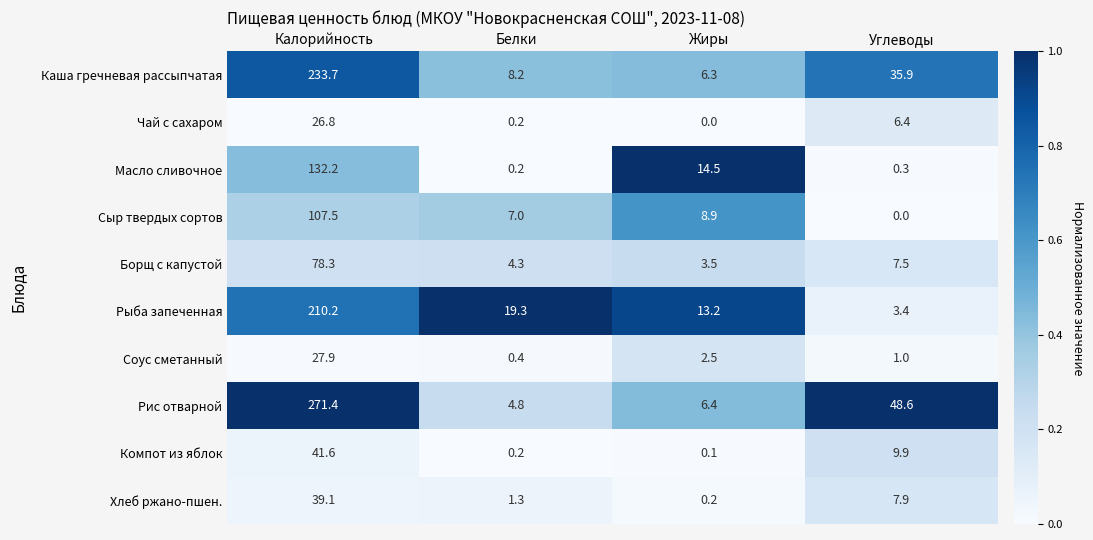

What is the greatest value displayed?

271.4